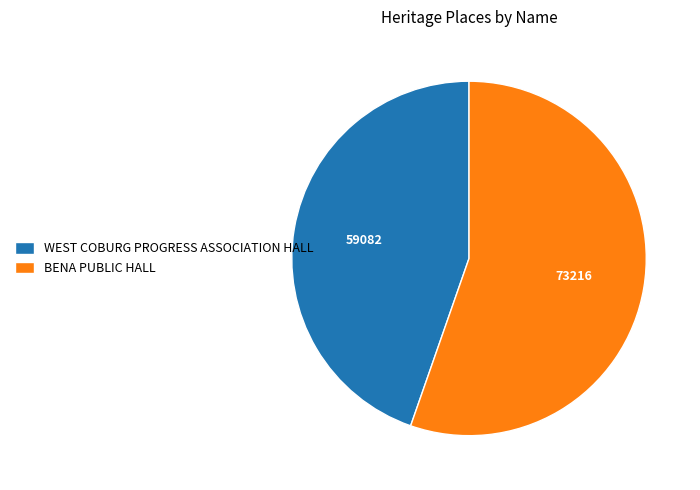

Does WEST COBURG PROGRESS ASSOCIATION HALL represent more than half of the total?

No